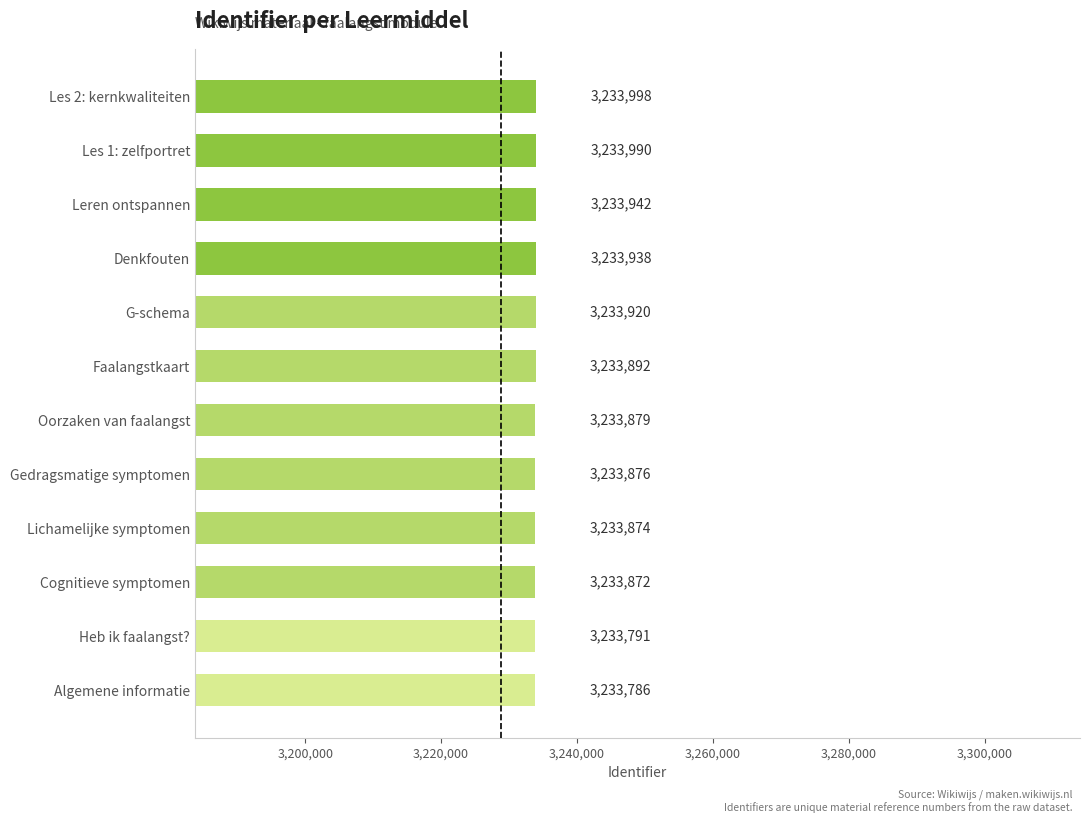

What is the difference between the values at Lichamelijke symptomen and Les 2: kernkwaliteiten?

124